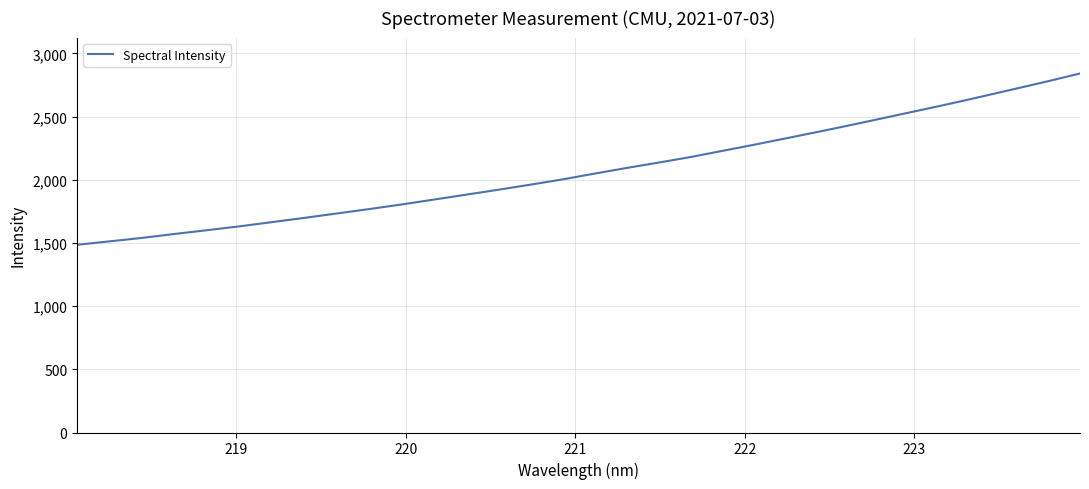

What is the minimum value shown in the chart?

1485.8